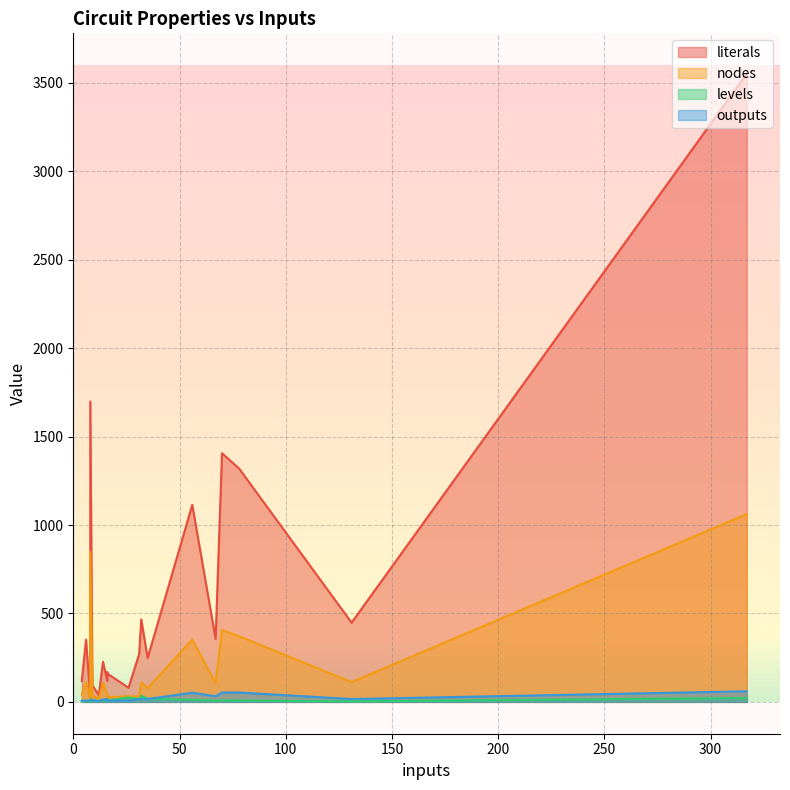

What is the difference between the second highest and second lowest values in the literals series?

1660